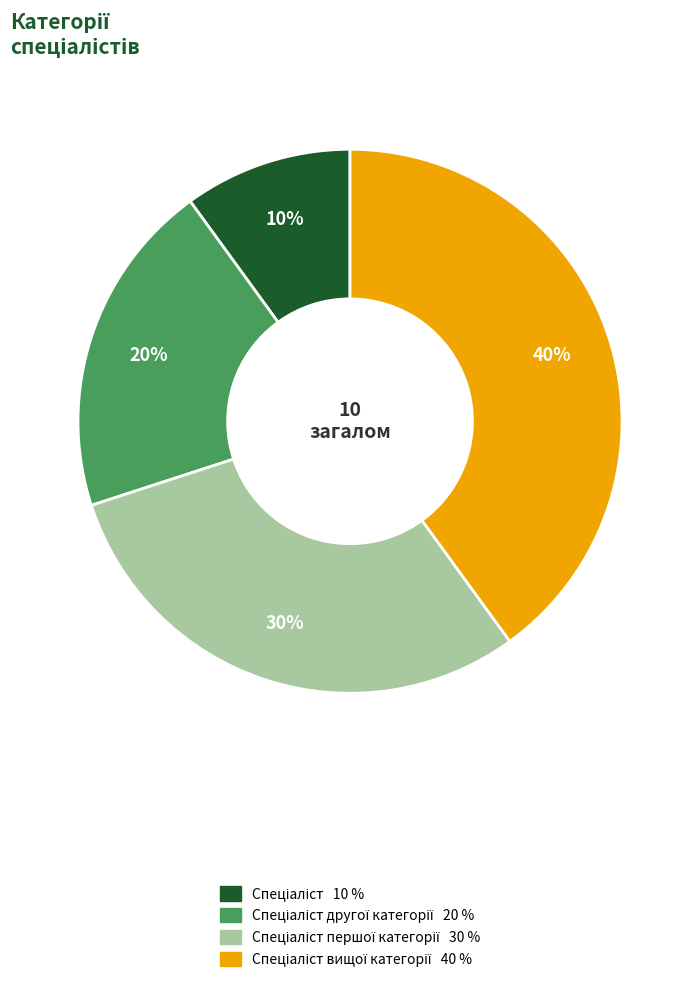

To the nearest percent, what is the difference between the largest and smallest slice percentages?

30%